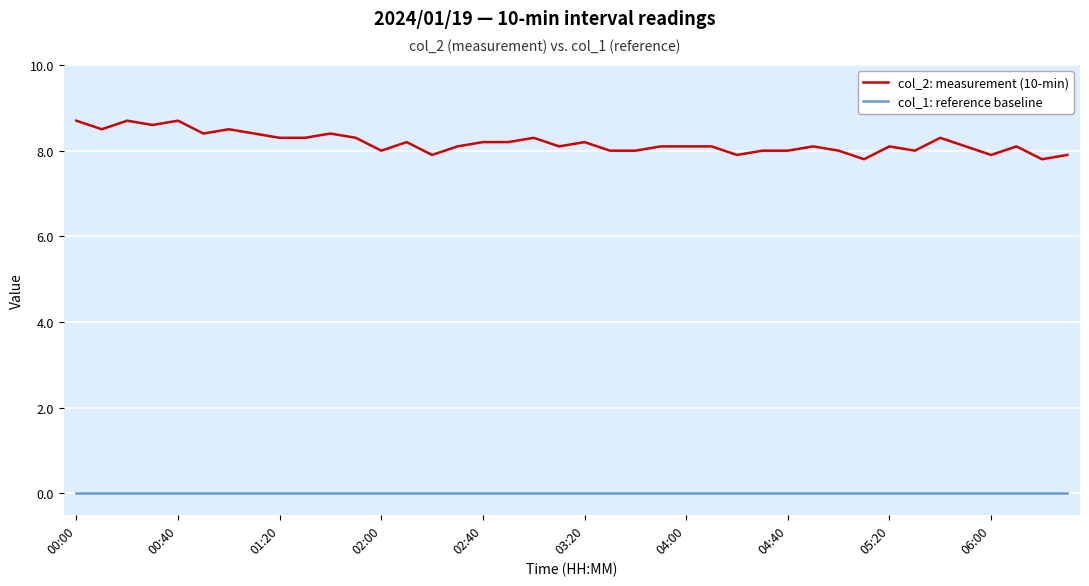

Rank the series by their maximum value, from lowest to highest.

col_1: reference baseline, col_2: measurement (10-min)